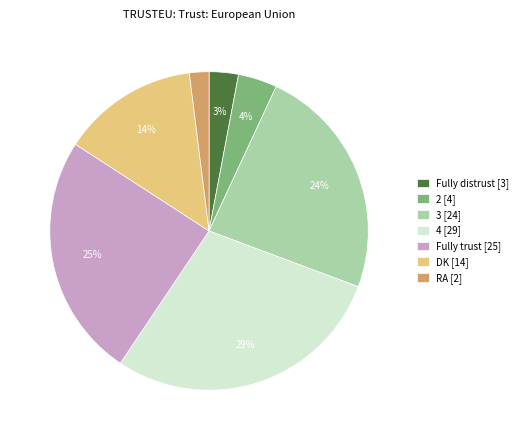

Is there any slice that represents more than half of the pie?

No